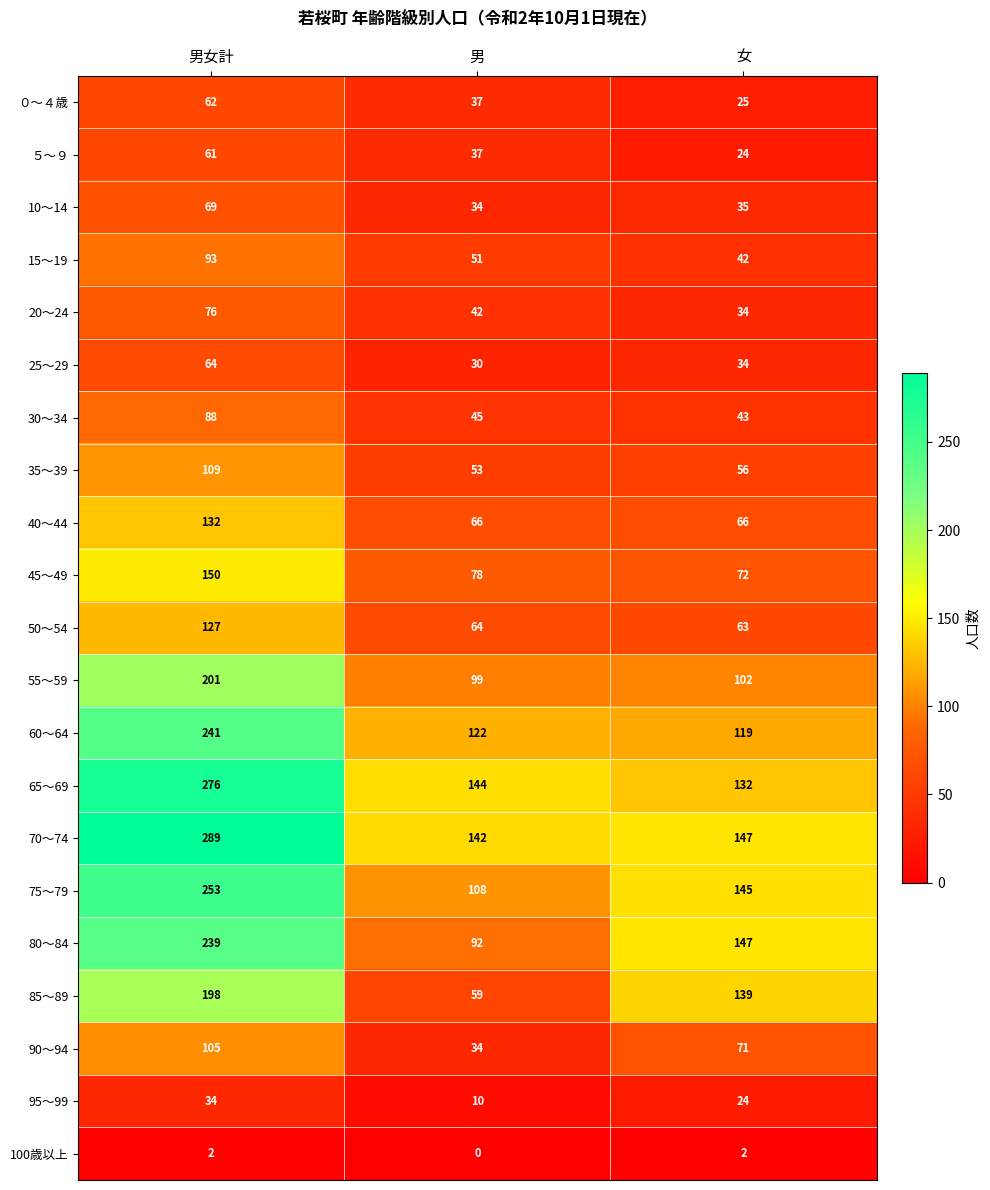

List the series in order of their peak value, highest first.

70～74, 65～69, 75～79, 60～64, 80～84, 55～59, 85～89, 45～49, 40～44, 50～54, 35～39, 90～94, 15～19, 30～34, 20～24, 10～14, 25～29, ０～４歳, ５～９, 95～99, 100歳以上